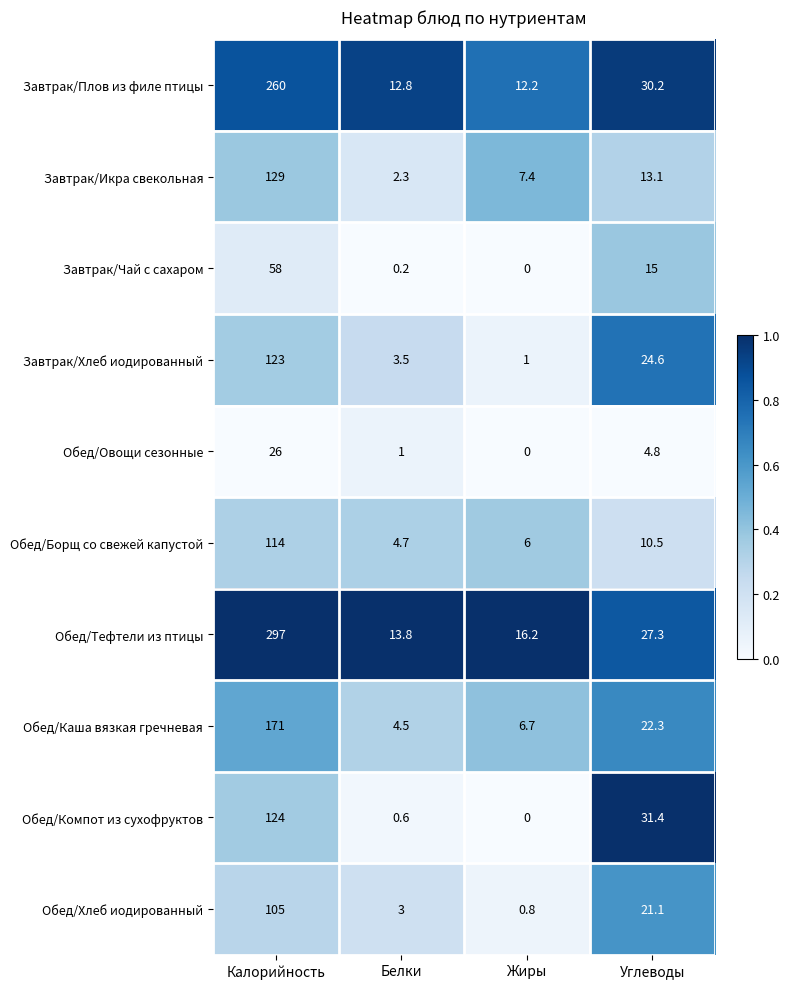

What is the sum of the Обед/Каша вязкая гречневая values at Жиры and Калорийность?

177.7